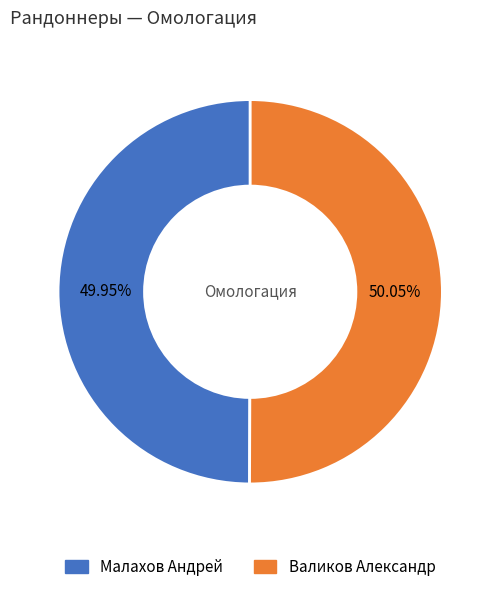

Count the number of slices in the pie.

2